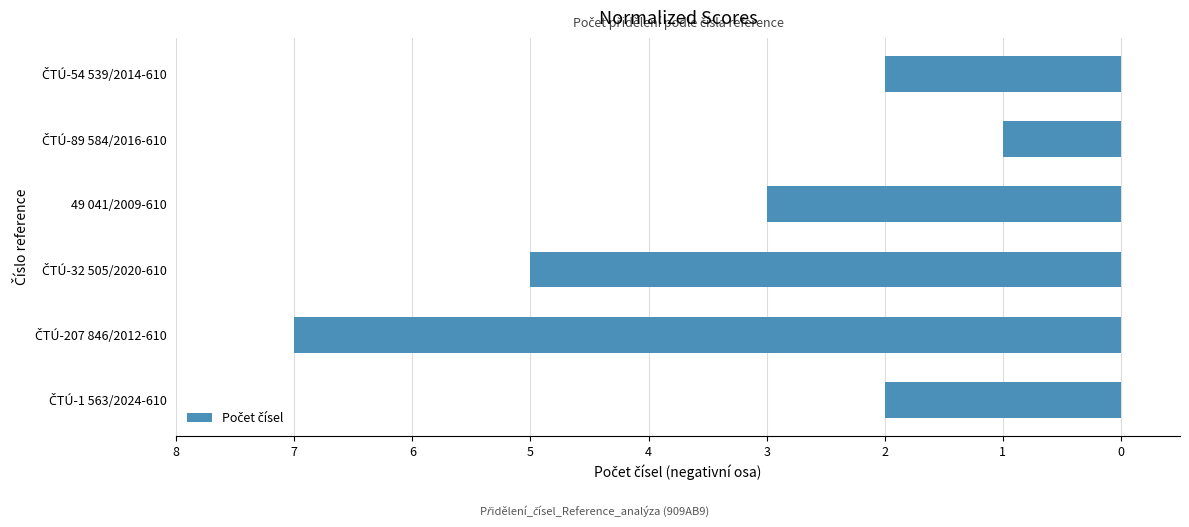

Rank the categories by value from lowest to highest.

ČTÚ-207 846/2012-610, ČTÚ-32 505/2020-610, 49 041/2009-610, ČTÚ-1 563/2024-610, ČTÚ-54 539/2014-610, ČTÚ-89 584/2016-610